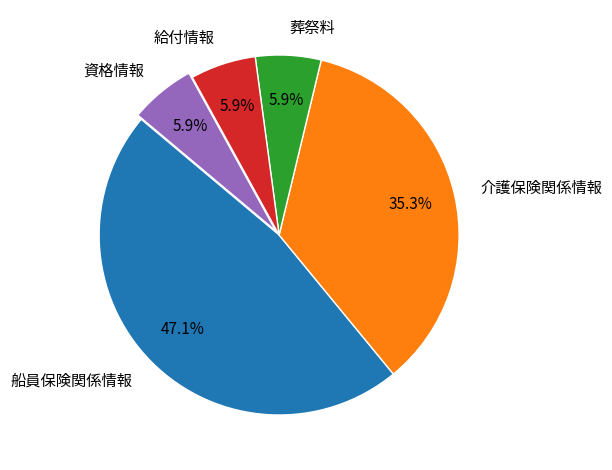

To the nearest percent, what percentage of the pie is 給付情報?

6%